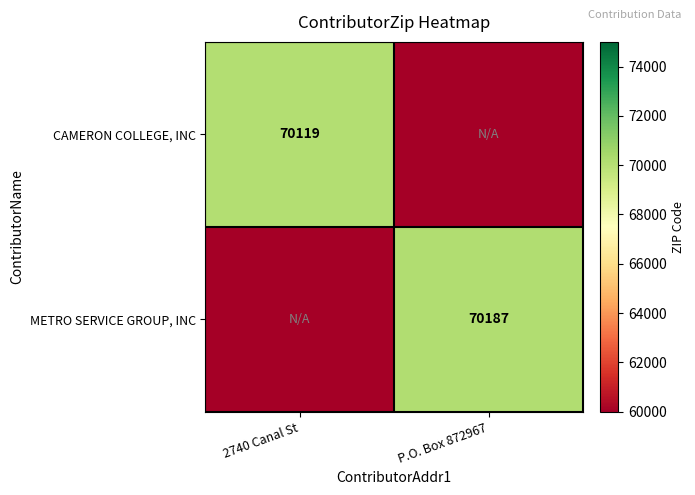

Which category has the highest value across all series?

P.O. Box 872967